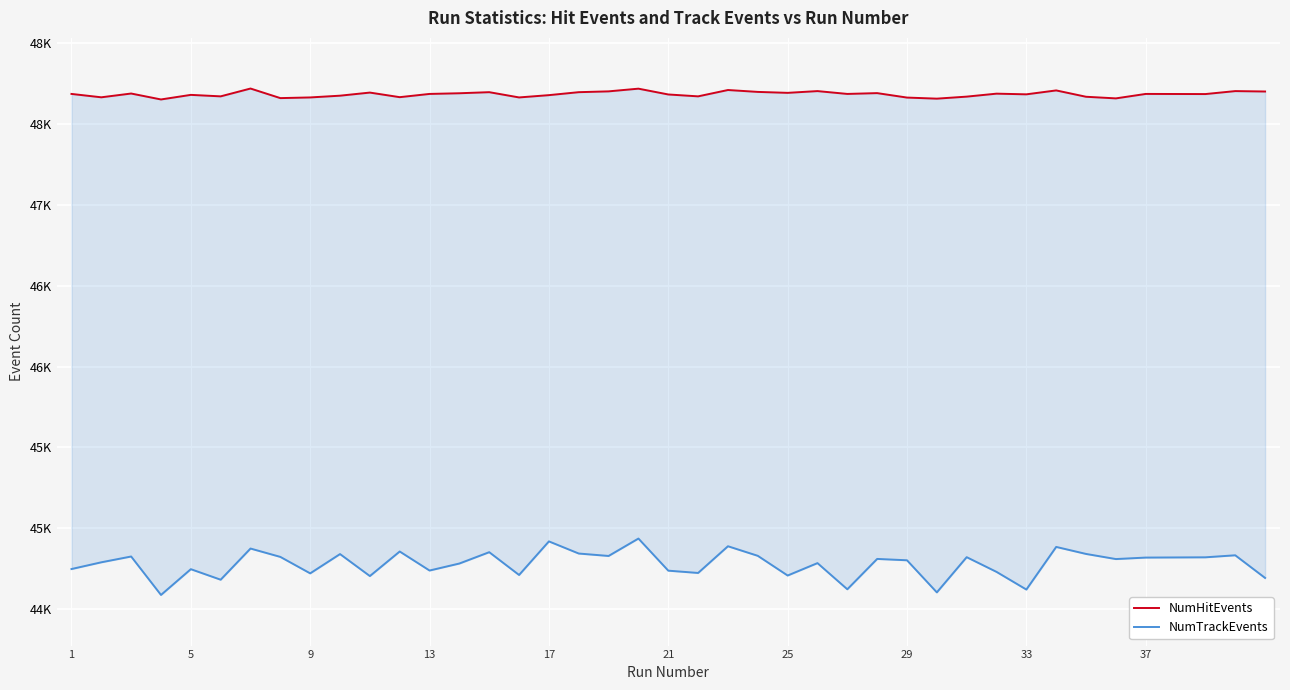

How many lines are shown in the chart?

2